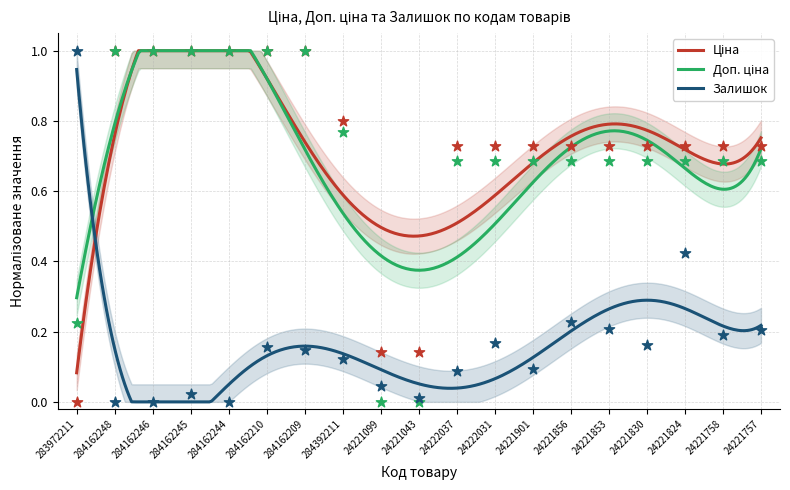

What is the total value across all series at 24221856?

1.6